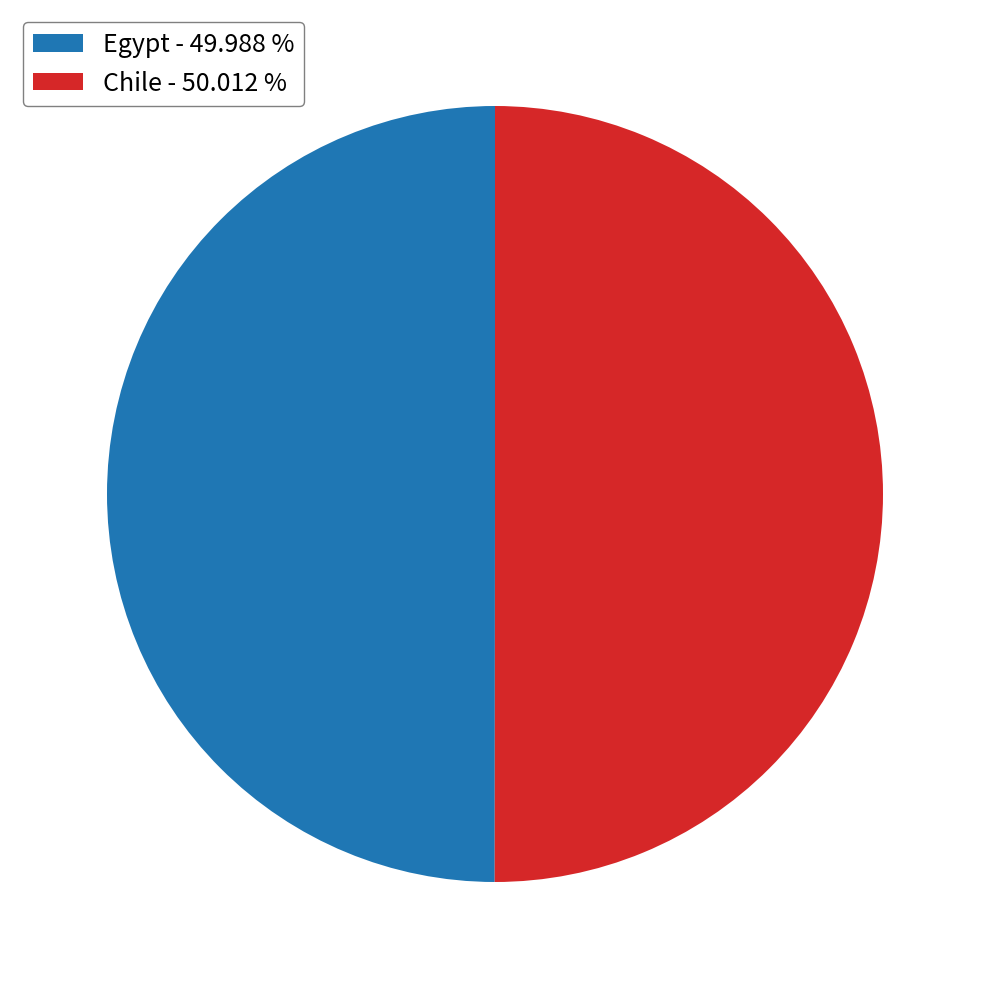

Is the sum of Chile - 50.012 % and Egypt - 49.988 % greater than half?

Yes